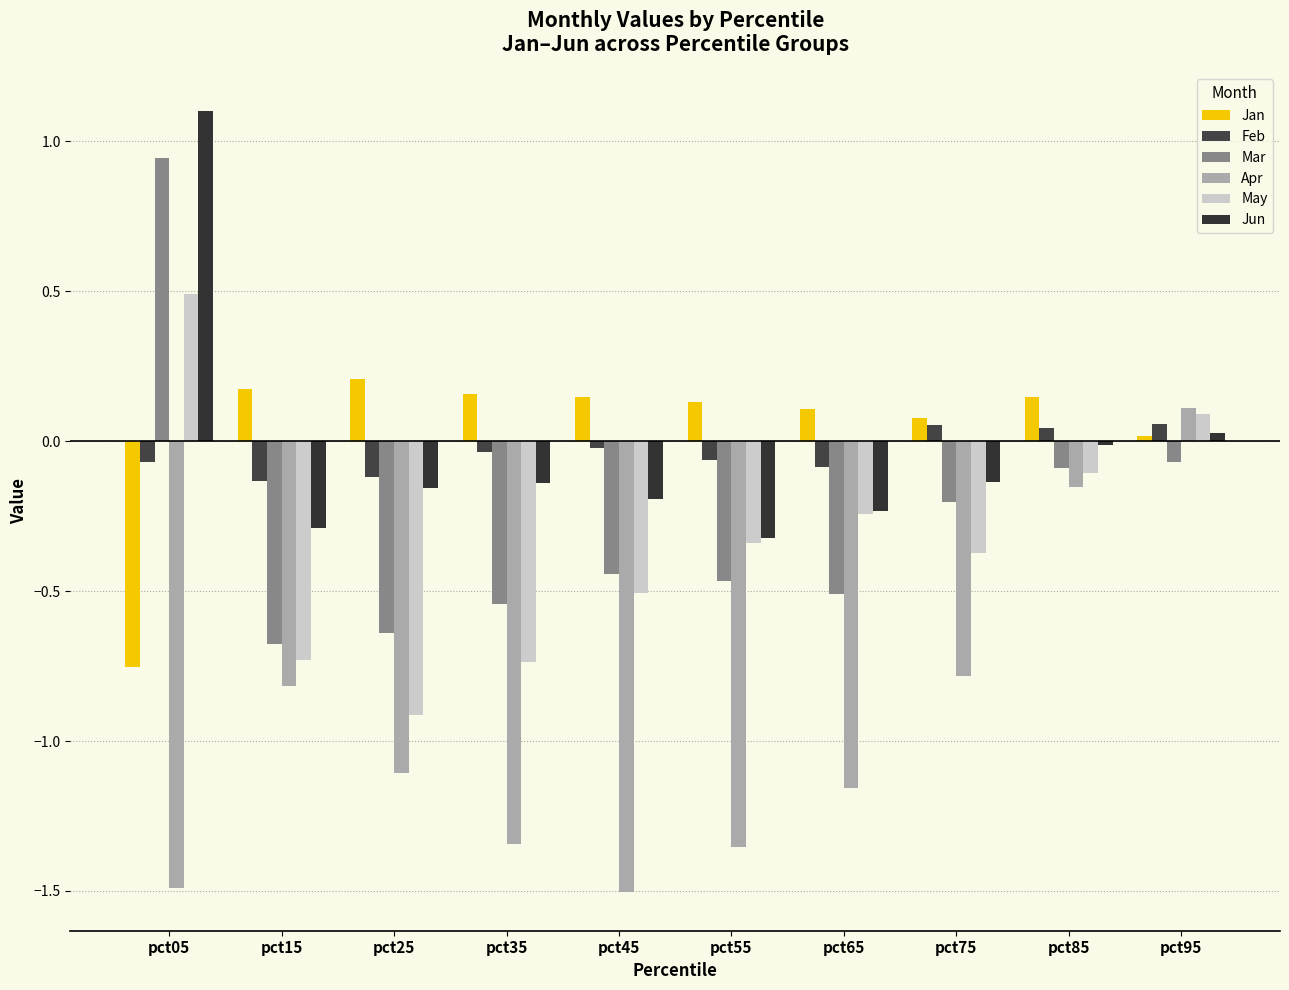

At which category is the sum across all series the highest?

pct95